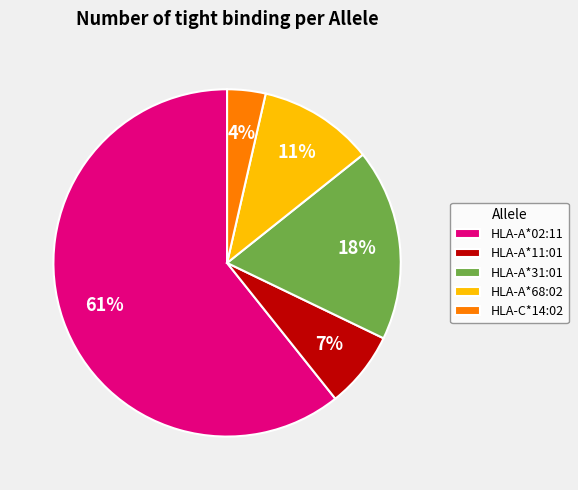

To the nearest percent, what is the average slice percentage?

20%